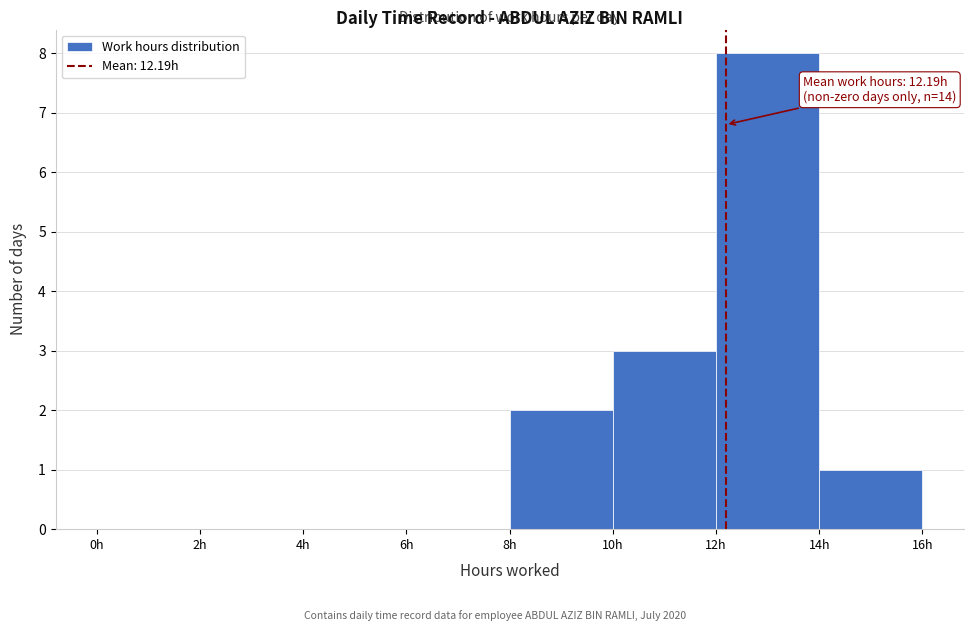

Which range on the x-axis has the tallest bar?

12 to 14